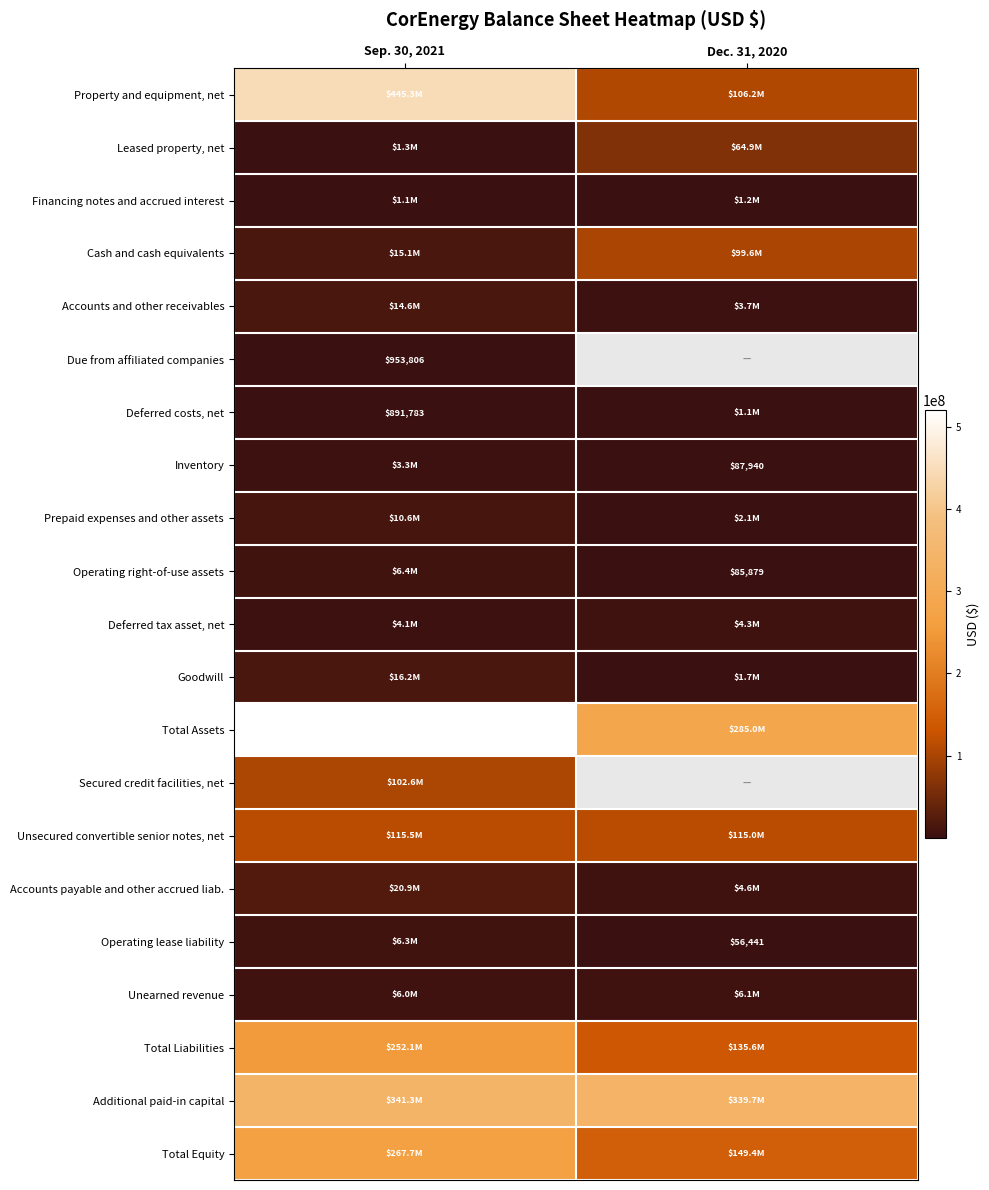

Is it true that Inventory equals 87940 at Dec. 31, 2020?

True